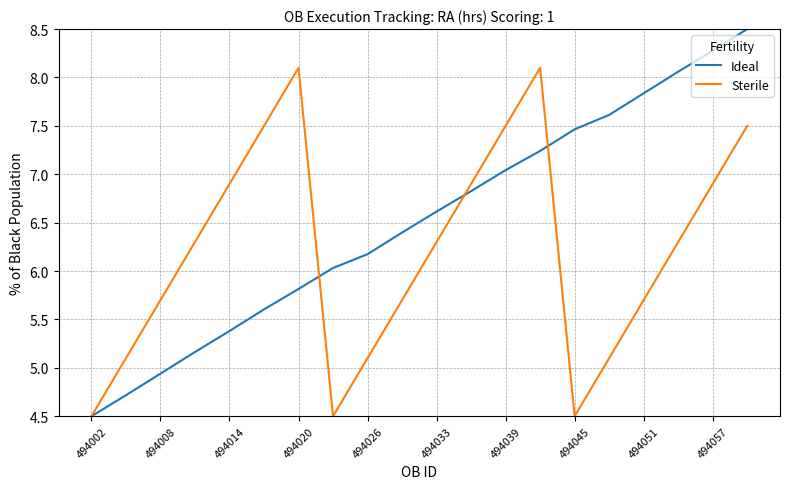

What is the greatest value displayed?

8.5